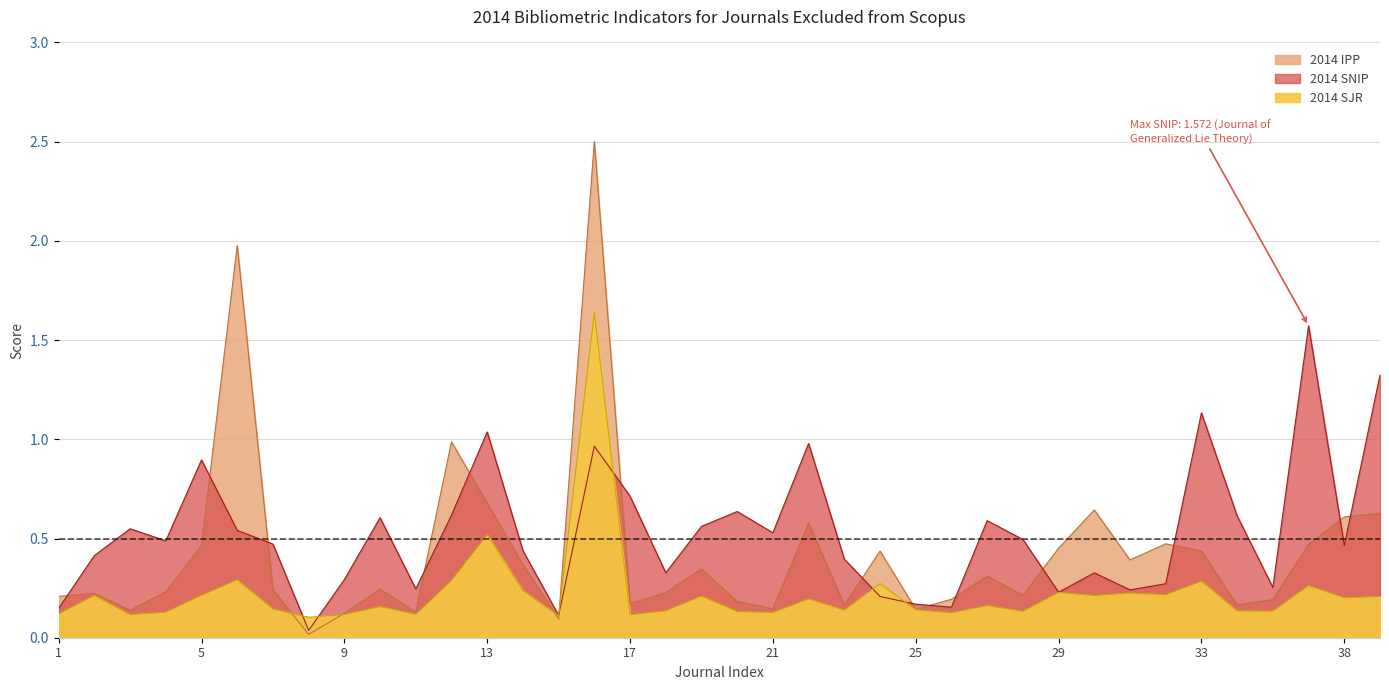

What is the difference between the maximum and minimum values in the 2014 SJR series?

1.5